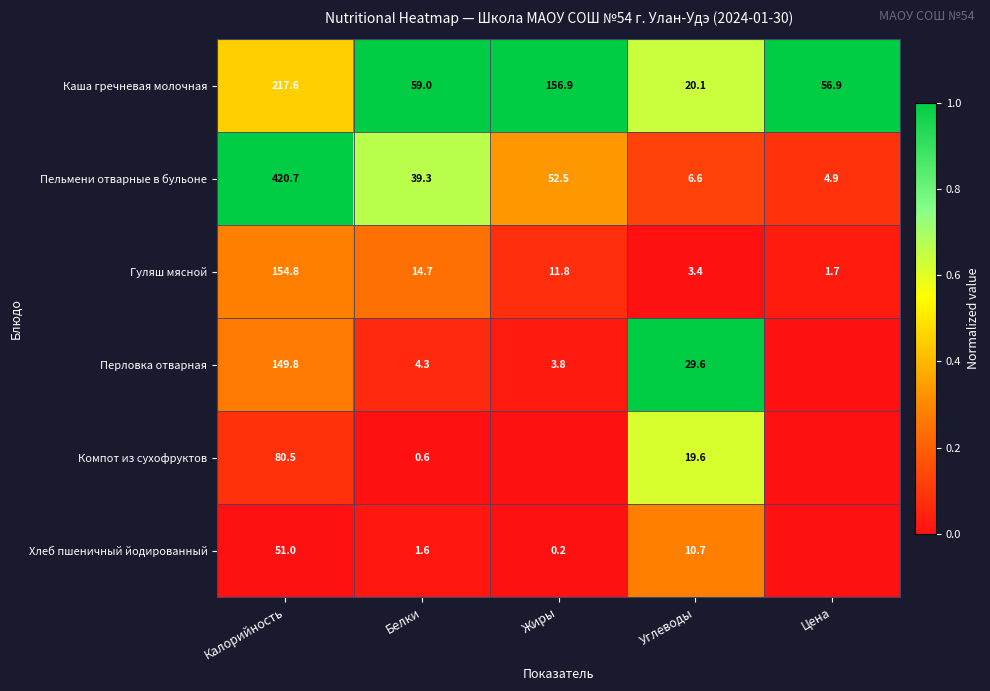

The Гуляш мясной series shows 0.0 at Жиры. True or false?

False